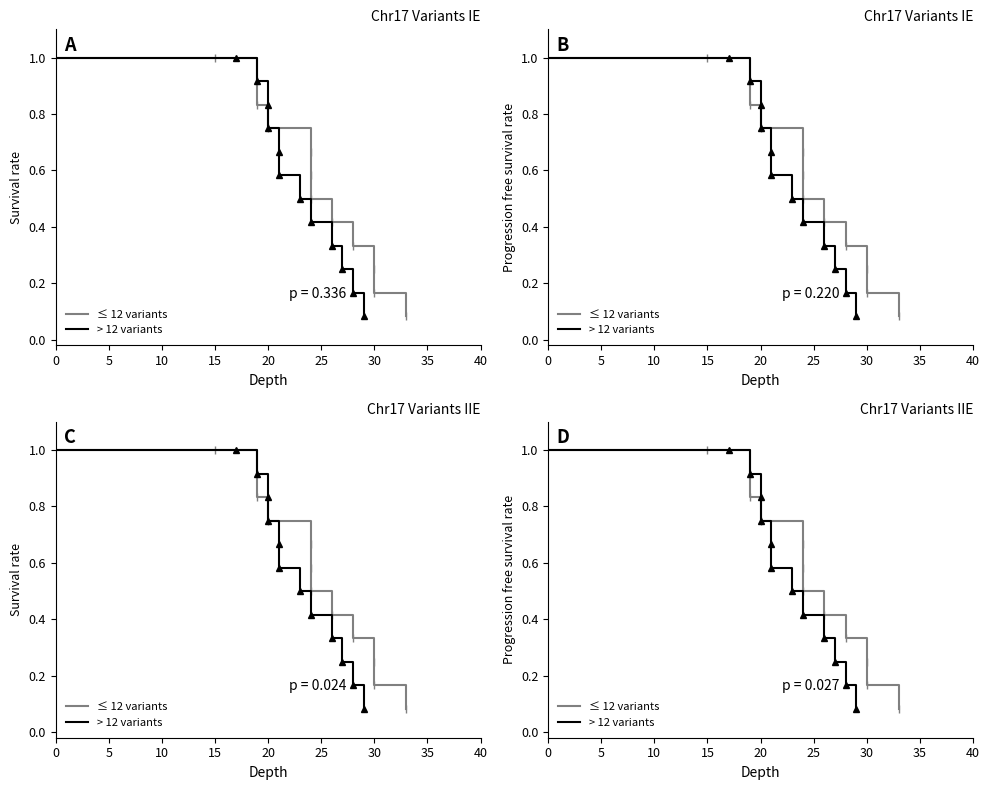

Is the value of ≤ 12 variants at 40 greater than the value of > 12 variants at 25?

No